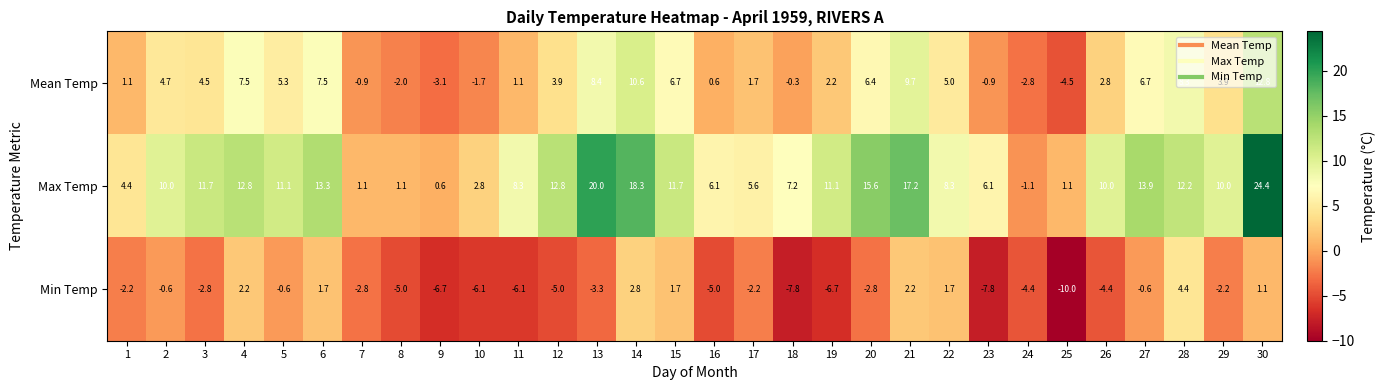

What is the lowest value of the Min Temp series?

-10.0